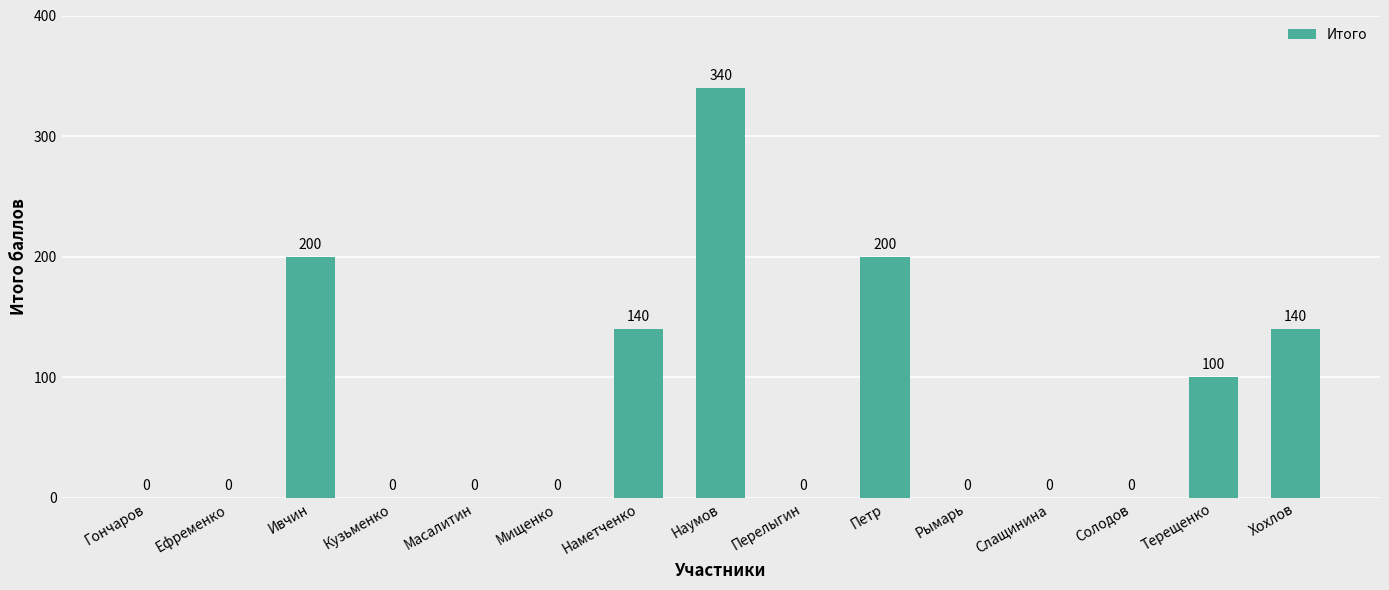

Reading left to right, extract all data points from this chart.

Гончаров=0	Ефременко=0	Ивчин=200	Кузьменко=0	Масалитин=0	Мищенко=0	Наметченко=140	Наумов=340	Перелыгин=0	Петр=200	Рымарь=0	Слащинина=0	Солодов=0	Терещенко=100	Хохлов=140